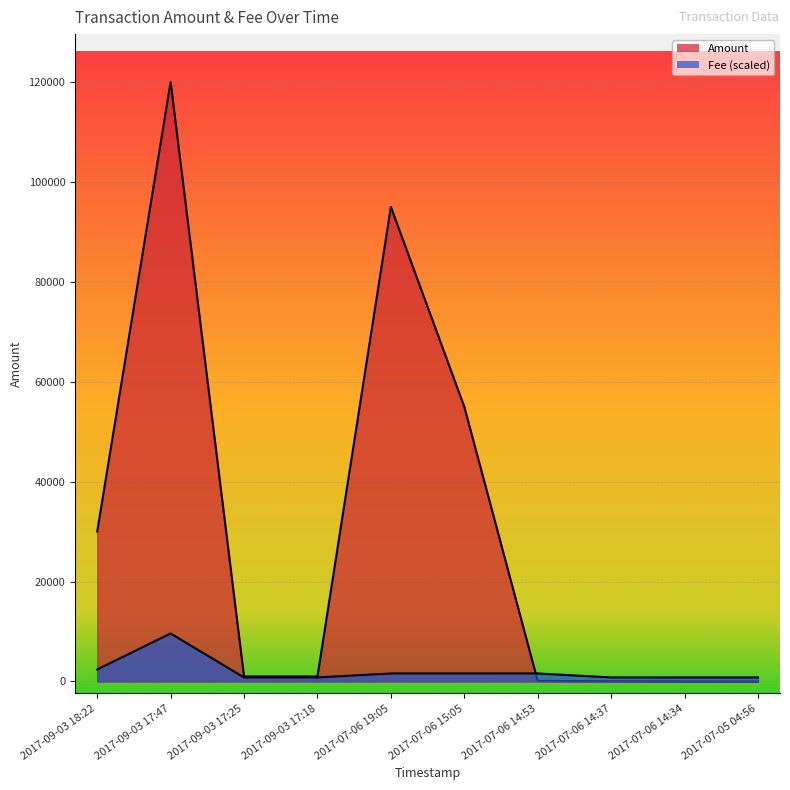

Which category has the highest value in the Fee series?

2017-09-03 17:47